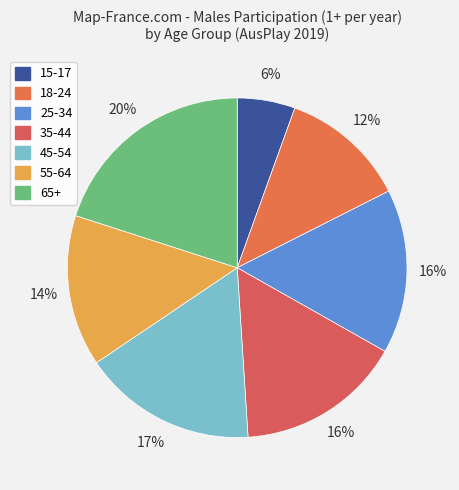

How many slices are in this pie chart?

7